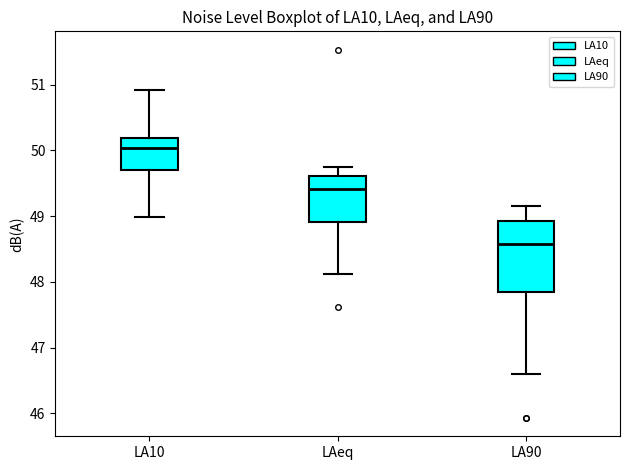

Reading left to right, read every box against the y-axis: the position of its median line, the range the box covers, and the ends of its whiskers. The values are not printed on the chart, so give them approximately, as read against the axis.

LA10: median 50.0, box 49.7 to 50.2, whiskers 49.0 to 50.9
LAeq: median 49.4, box 48.9 to 49.6, whiskers 48.1 to 49.7
LA90: median 48.6, box 47.8 to 48.9, whiskers 46.6 to 49.2